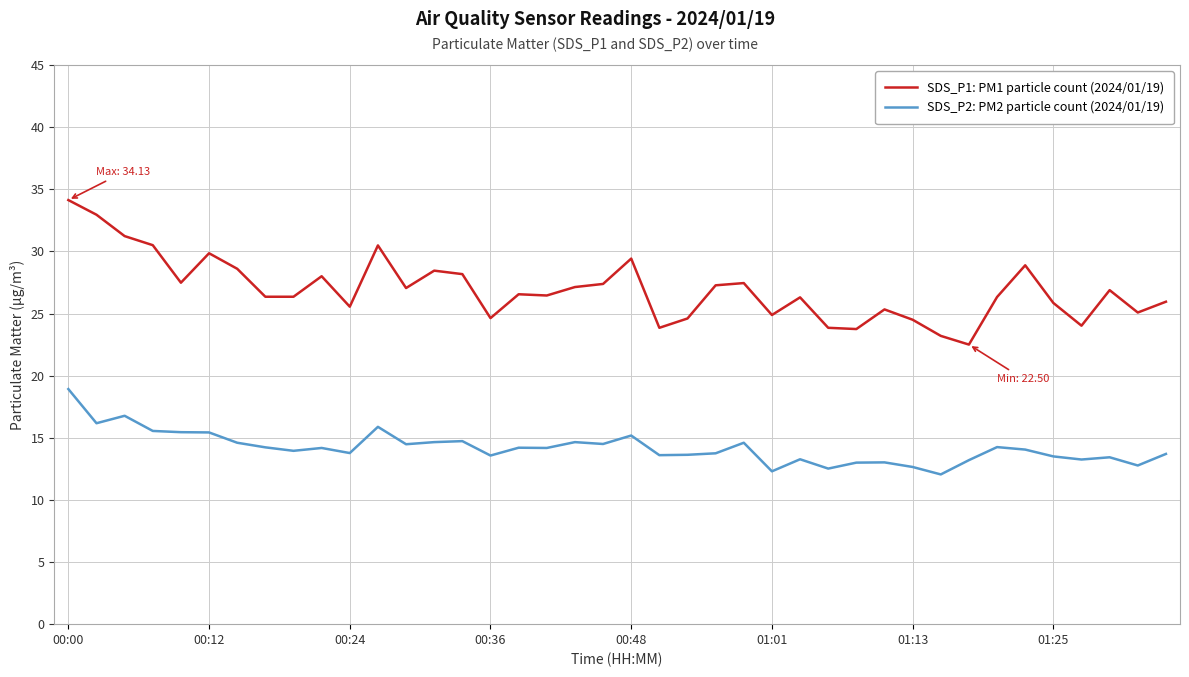

List the series in order of their overall mean, lowest first.

SDS_P2: PM2 particle count (2024/01/19), SDS_P1: PM1 particle count (2024/01/19)